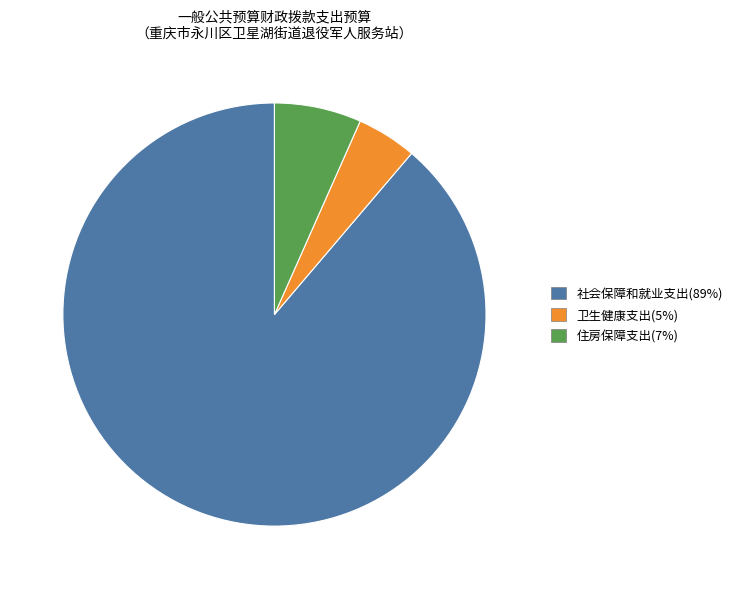

Between 卫生健康支出 and 住房保障支出, which is larger?

住房保障支出